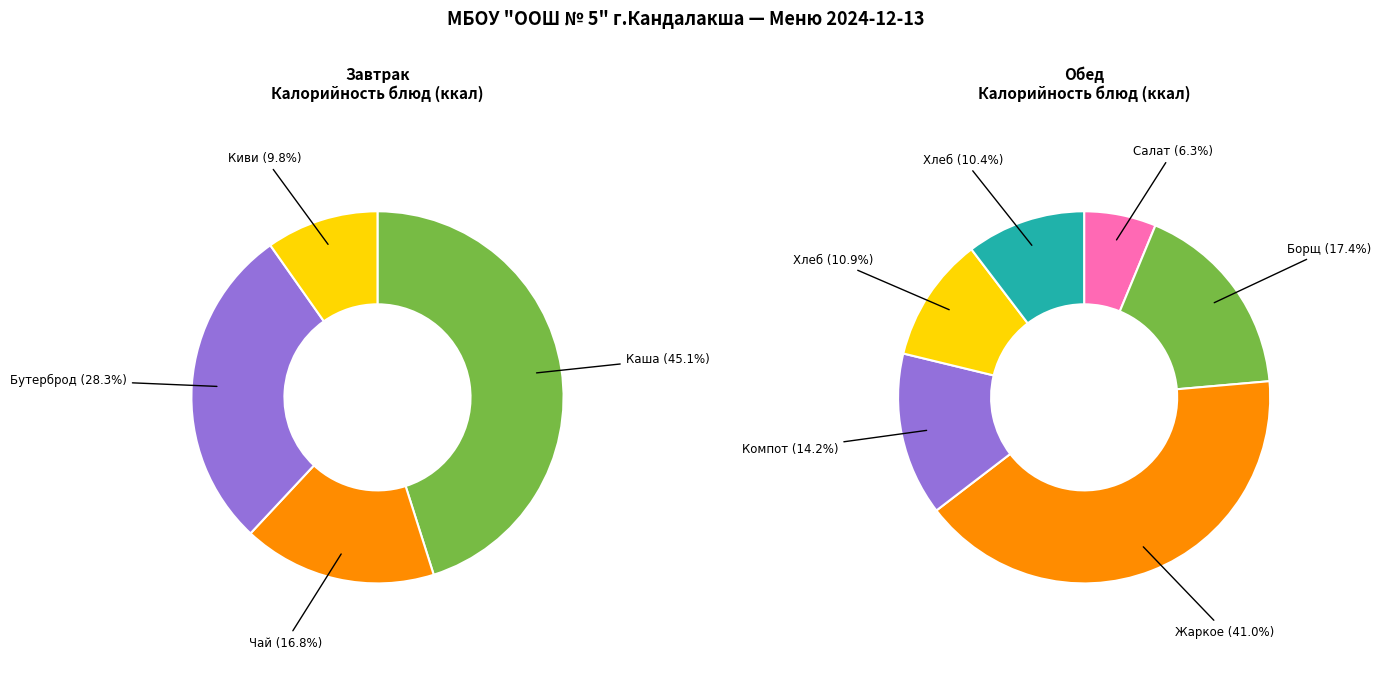

Rank the categories by value from lowest to highest.

Киви, Салат из свежей капусты, Чай с молоком, Хлеб целебный, Хлеб пшеничный, Компот из изюма, Бутерброд с маслом, Борщ с капустой и картофелем со сметаной, Каша пшенная жидная молочная, Жаркое по-домашнему